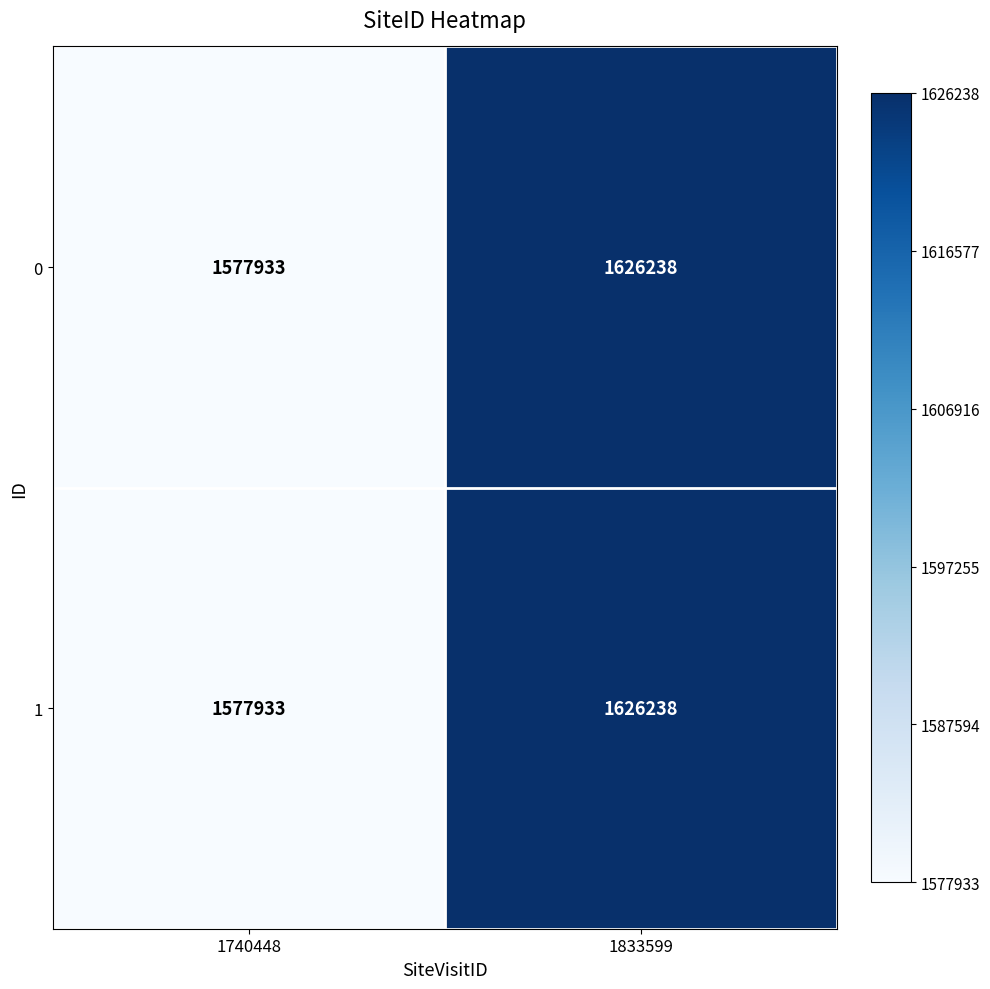

What is the sum of the 1 values at 1833599 and 1740448?

3204171